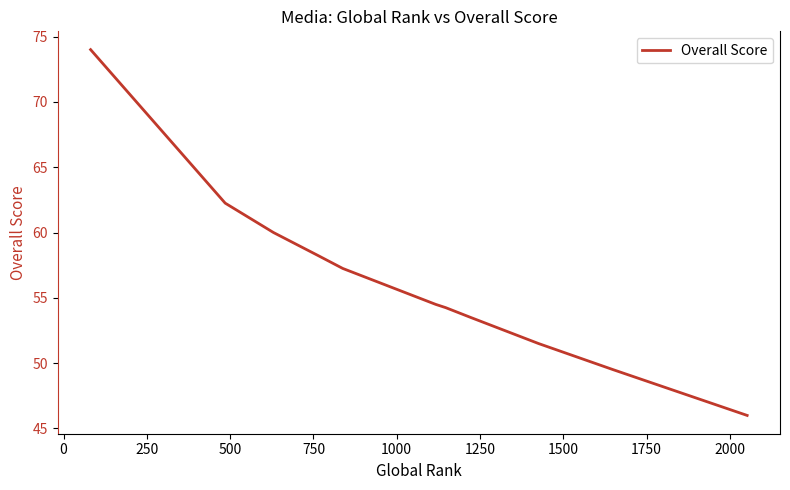

What is the maximum value shown in the chart?

74.0